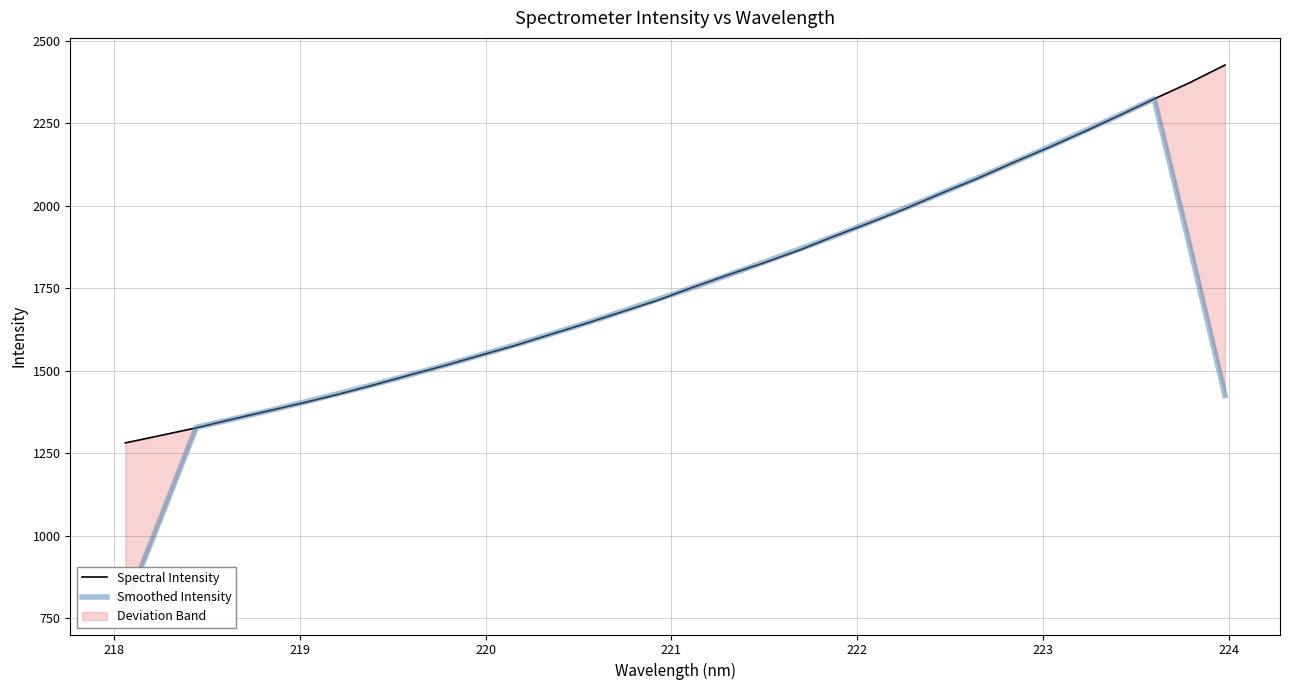

Which series ends up on top after the final intersection of Spectral Intensity and Smoothed Intensity?

Spectral Intensity